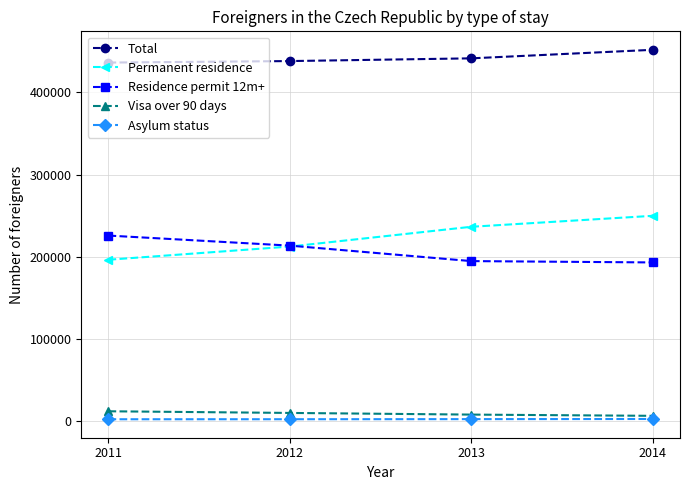

What is the greatest value displayed?

451923